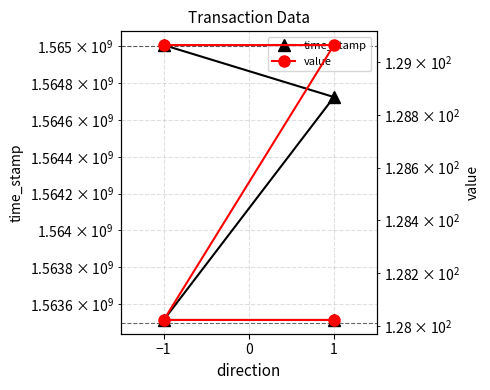

What is the total value across all series at −1?

1565006971.1